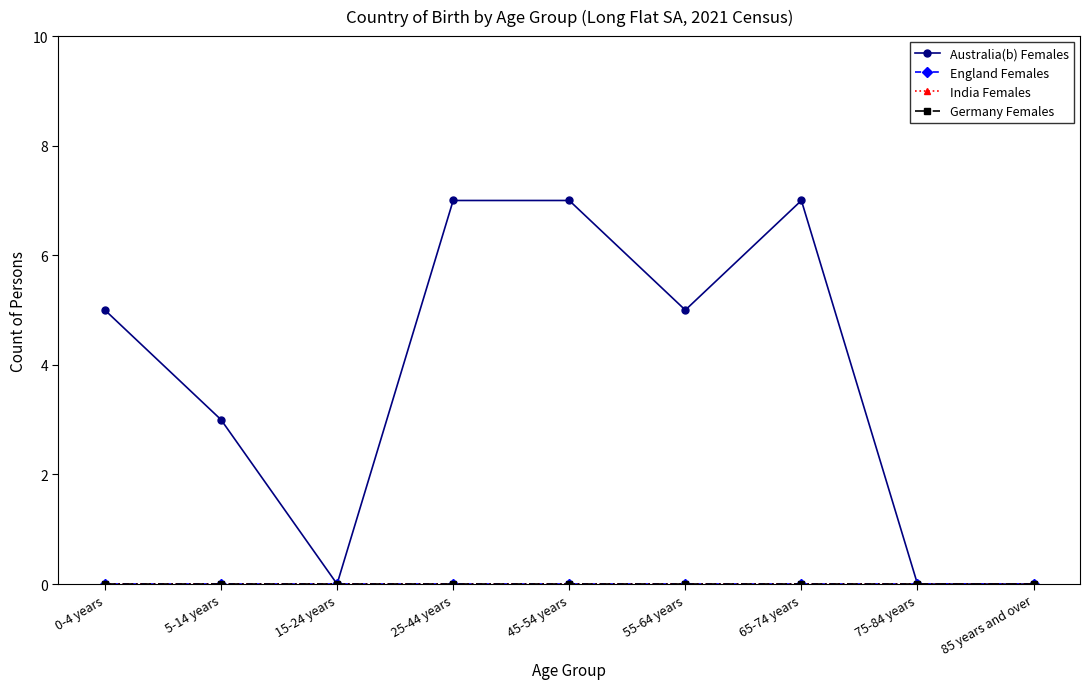

List the labels in order of Australia(b) Females value, smallest first.

15-24 years, 75-84 years, 85 years and over, 5-14 years, 0-4 years, 55-64 years, 25-44 years, 45-54 years, 65-74 years